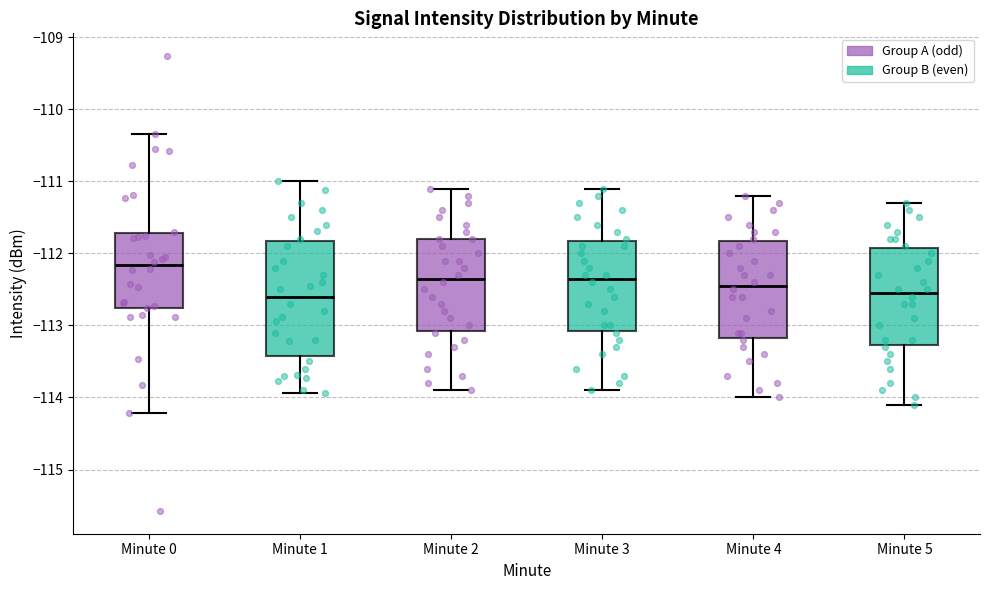

Reading left to right, read every box against the y-axis: the position of its median line, the range the box covers, and the ends of its whiskers. The values are not printed on the chart, so give them approximately, as read against the axis.

Minute 0: median -112.2, box -112.8 to -111.7, whiskers -114.2 to -110.3
Minute 1: median -112.6, box -113.4 to -111.8, whiskers -113.9 to -111.0
Minute 2: median -112.3, box -113.1 to -111.8, whiskers -113.9 to -111.1
Minute 3: median -112.3, box -113.1 to -111.8, whiskers -113.9 to -111.1
Minute 4: median -112.4, box -113.2 to -111.8, whiskers -114.0 to -111.2
Minute 5: median -112.5, box -113.3 to -111.9, whiskers -114.1 to -111.3